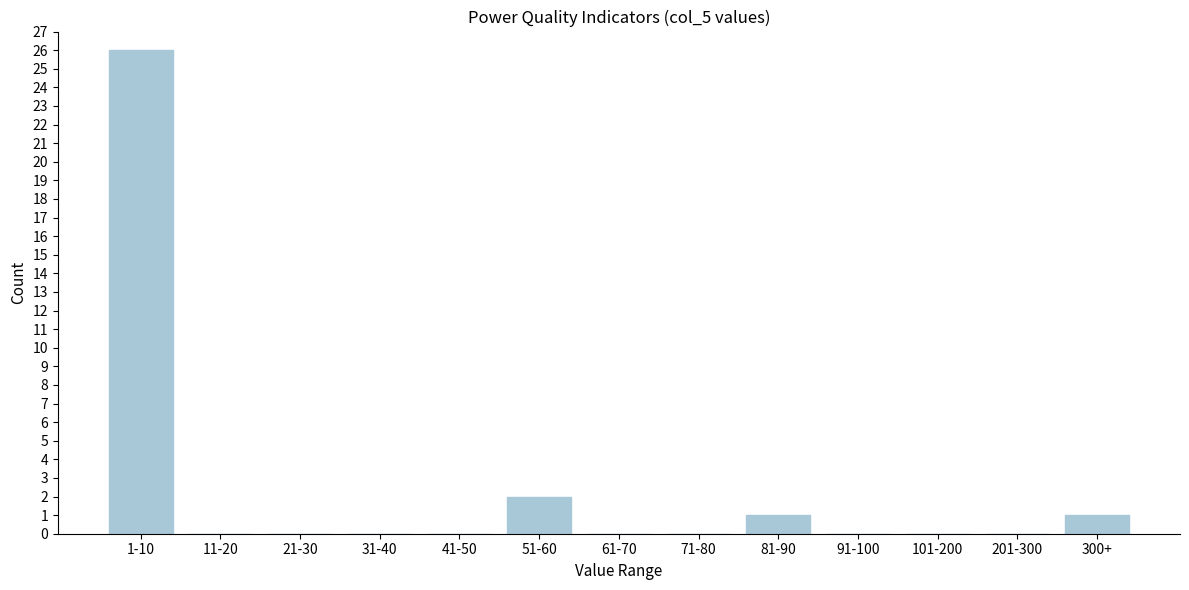

Reading right to left, list all the values displayed in this chart.

300+=1	201-300=0	101-200=0	91-100=0	81-90=1	71-80=0	61-70=0	51-60=2	41-50=0	31-40=0	21-30=0	11-20=0	1-10=26